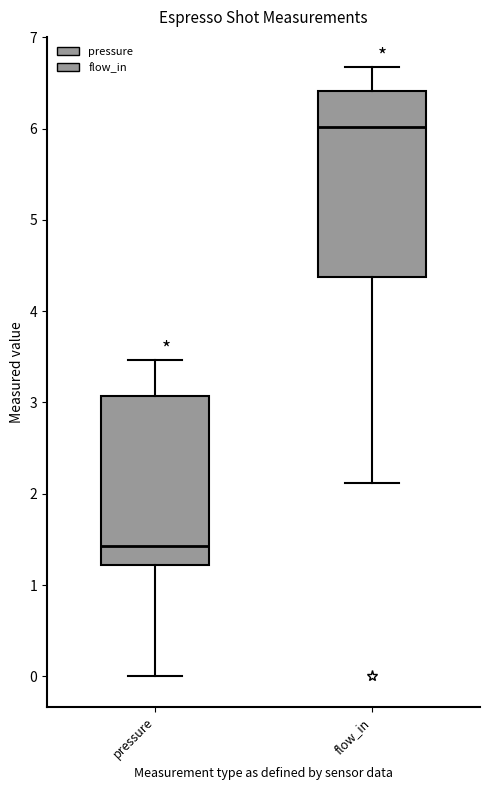

Reading left to right, transcribe this box plot: for each box, give where its median line is, the range the box spans, and where its two whiskers end, as read against the y-axis. The values are not printed on the chart, so give them approximately, as read against the axis.

pressure: median 1.4, box 1.2 to 3.1, whiskers 0.0 to 3.5
flow_in: median 6.0, box 4.4 to 6.4, whiskers 2.1 to 6.7